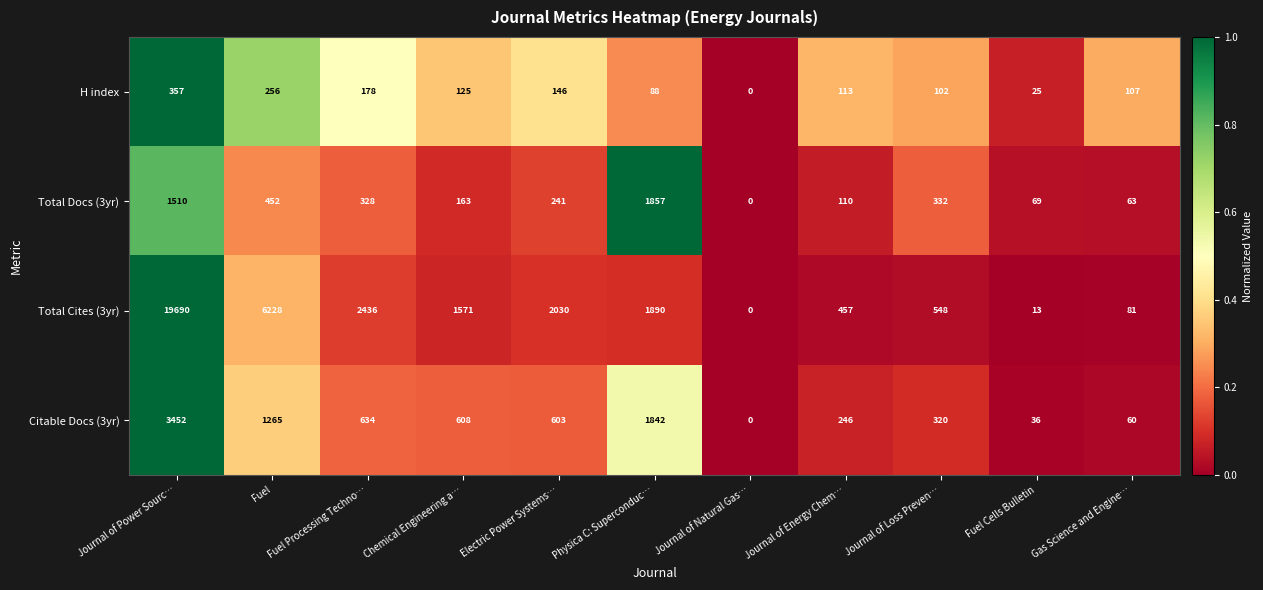

Rank the series at Physica C: Superconduc… from lowest to highest value.

H index, Citable Docs (3yr), Total Docs (3yr), Total Cites (3yr)